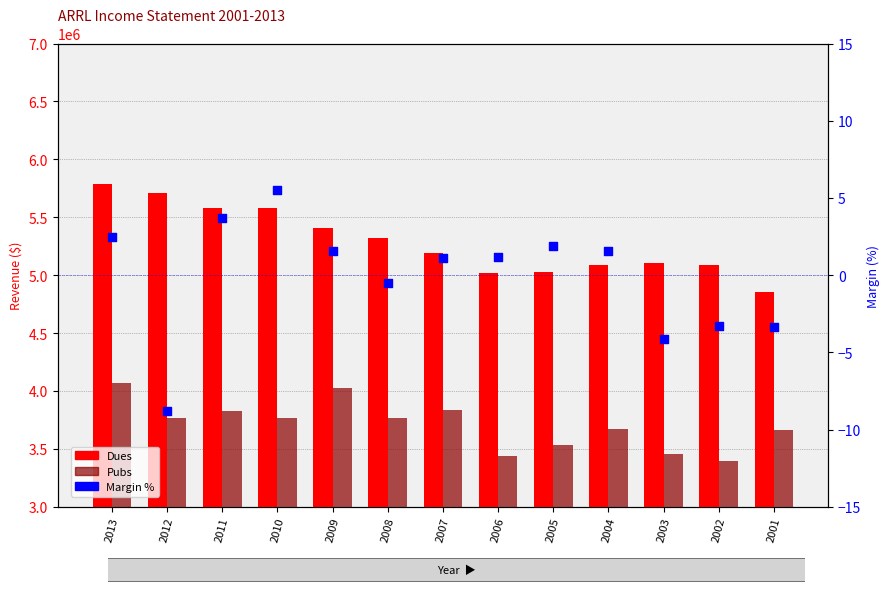

At how many categories does at least one series exceed 2598713?

13